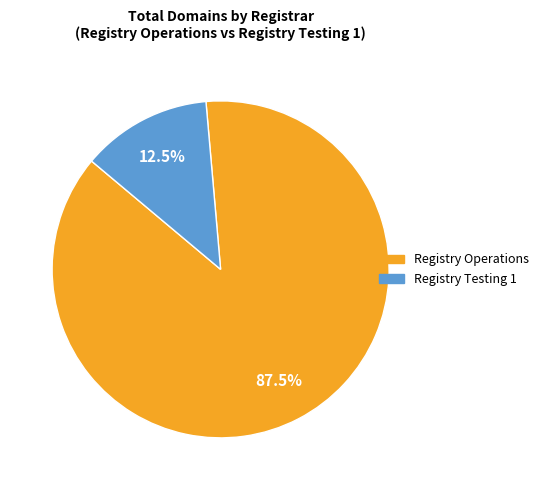

To the nearest percent, what is the combined percentage of Registry Testing 1 and Registry Operations?

100%